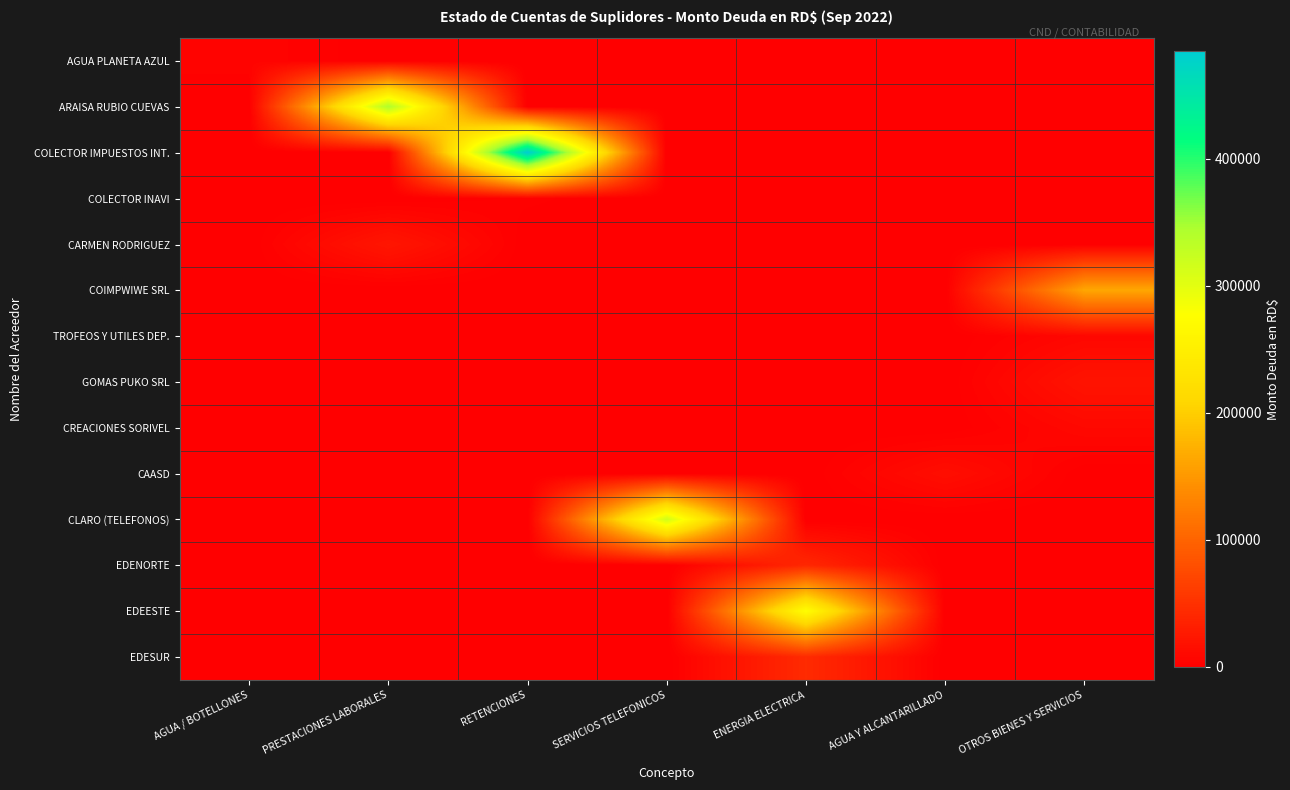

How many data points does each series have?

7